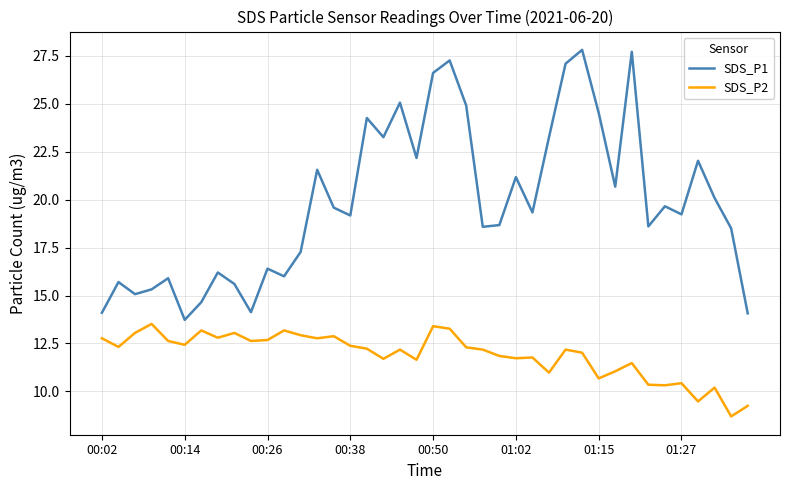

What is the minimum value for SDS_P1?

13.7